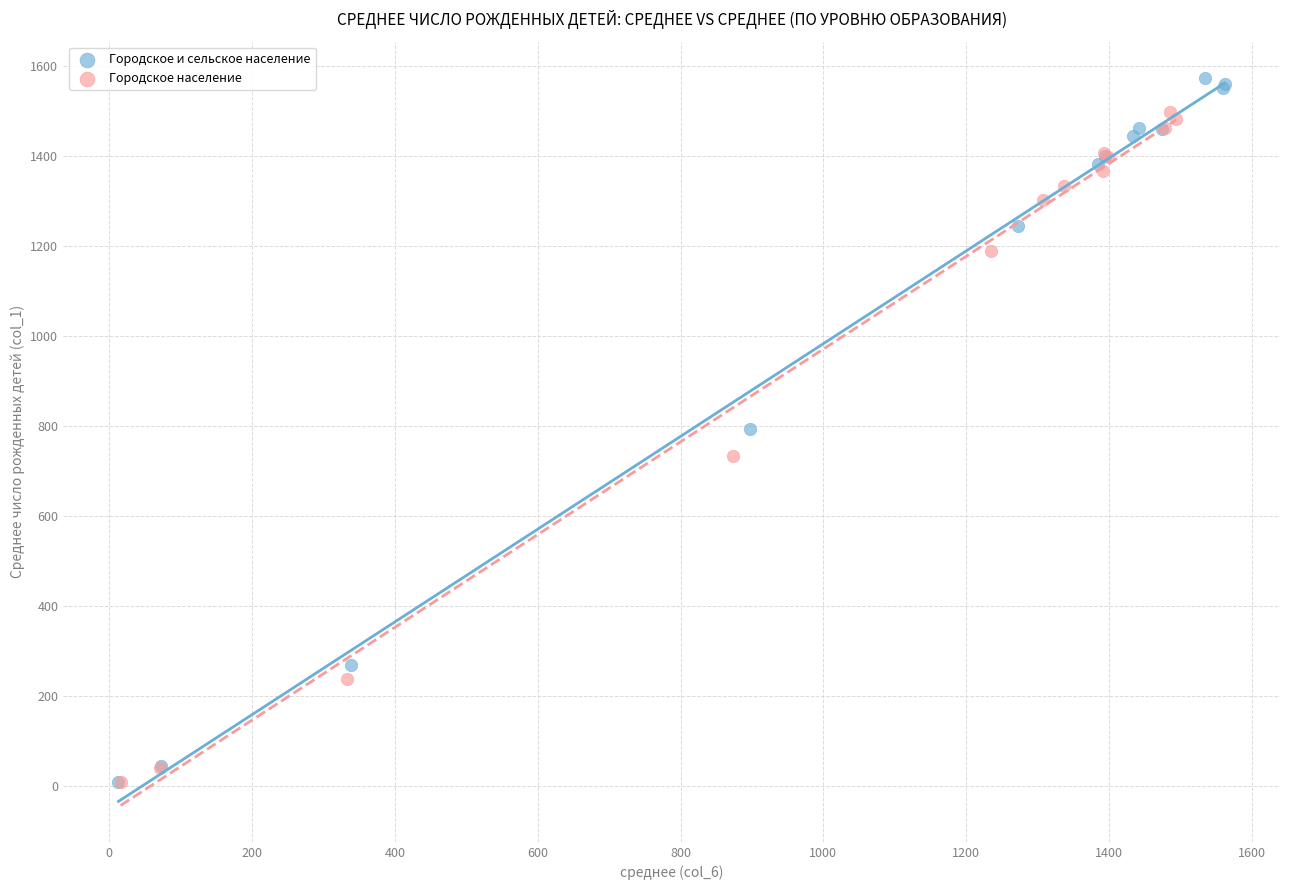

Which series contains the highest Y value?

Городское и сельское население